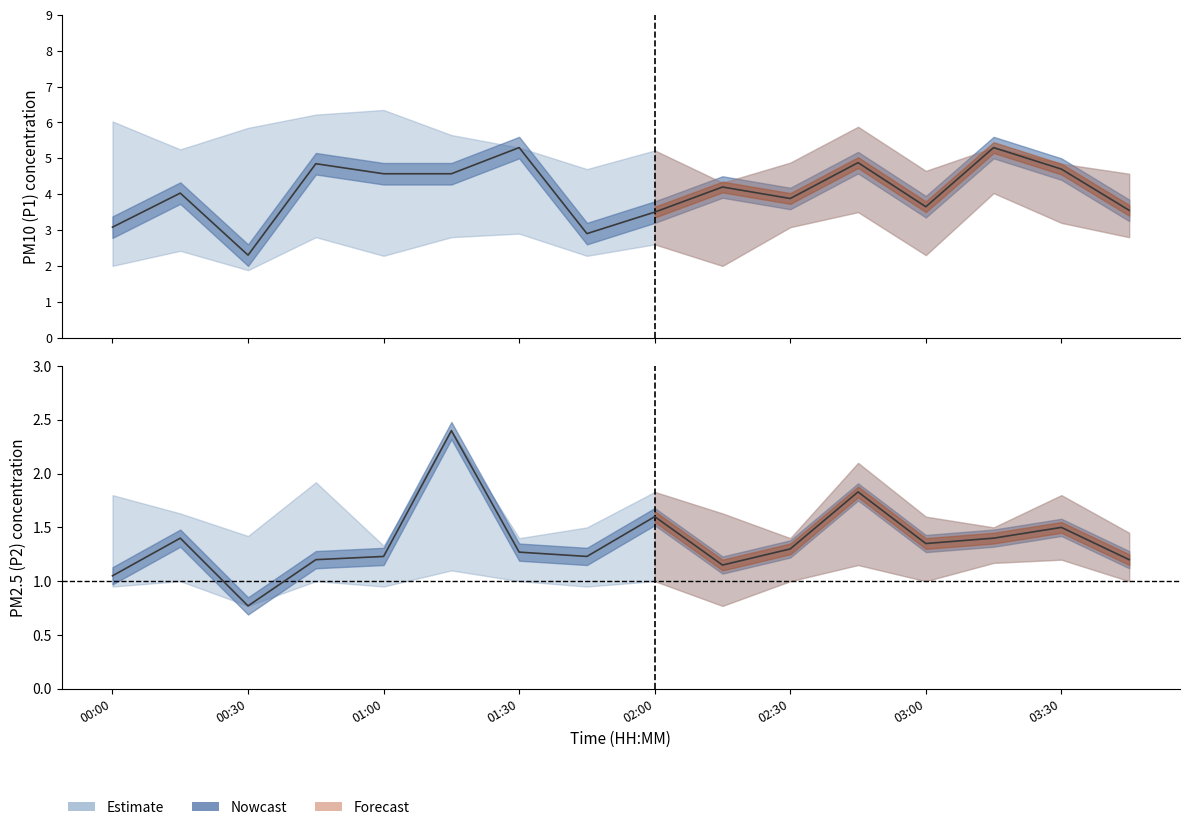

Rank the series by their maximum value, from highest to lowest.

P1_upper, P1, P1_lower, P2, P2_upper, P2_lower